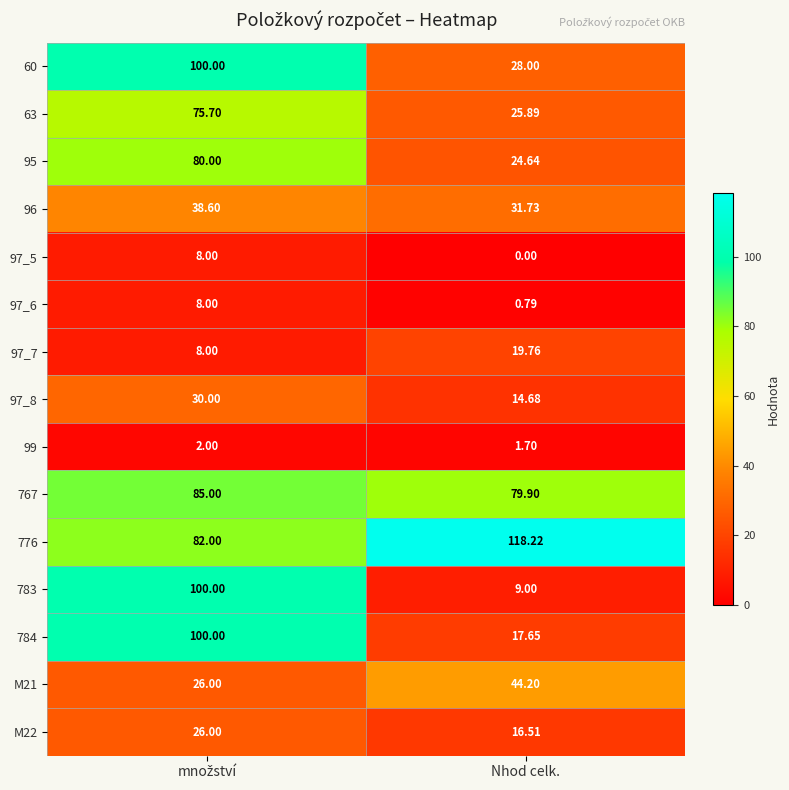

How many data points does each series have?

2